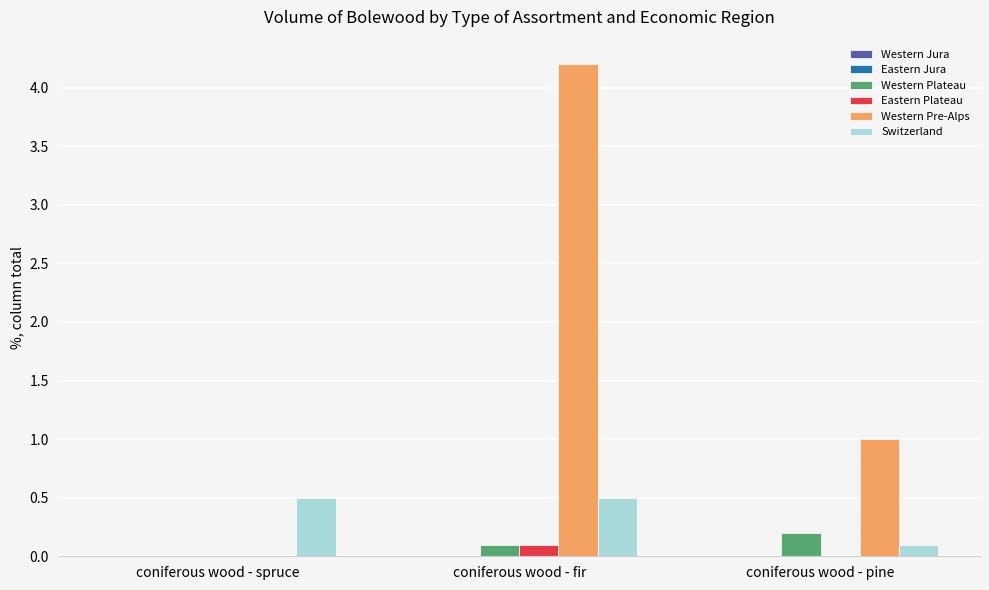

How many series are shown in this chart?

4